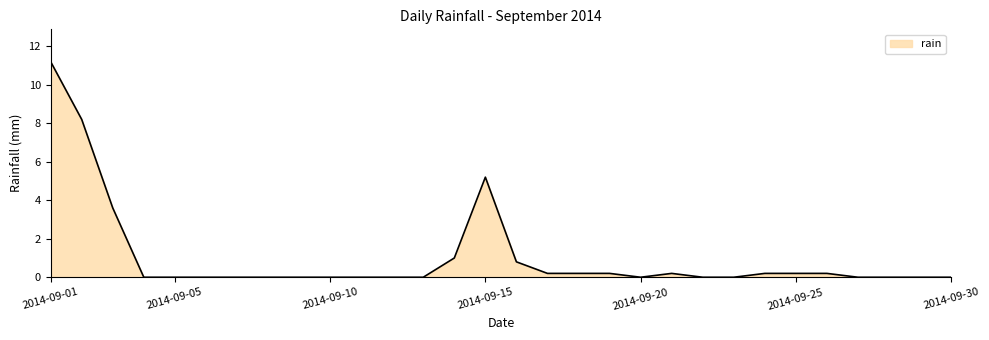

What is the difference between the second highest and second lowest values?

8.2